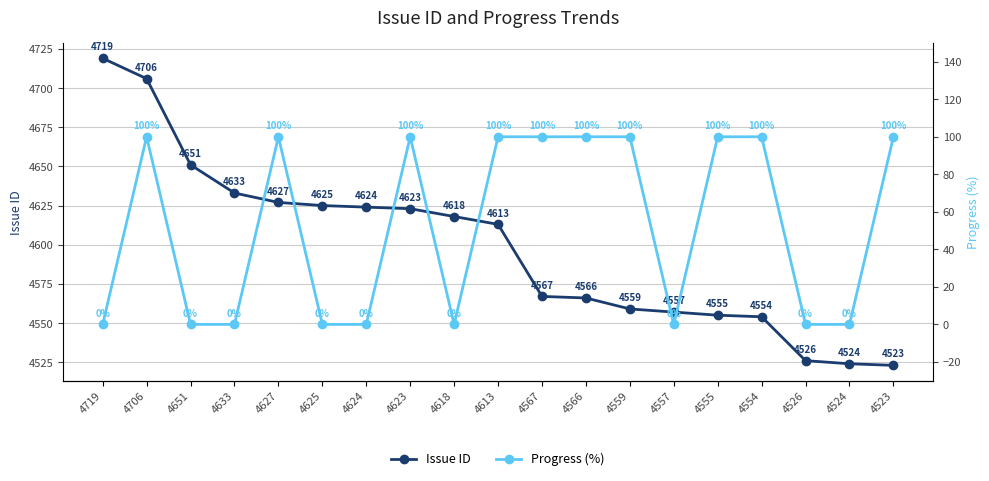

How many lines are shown in the chart?

2